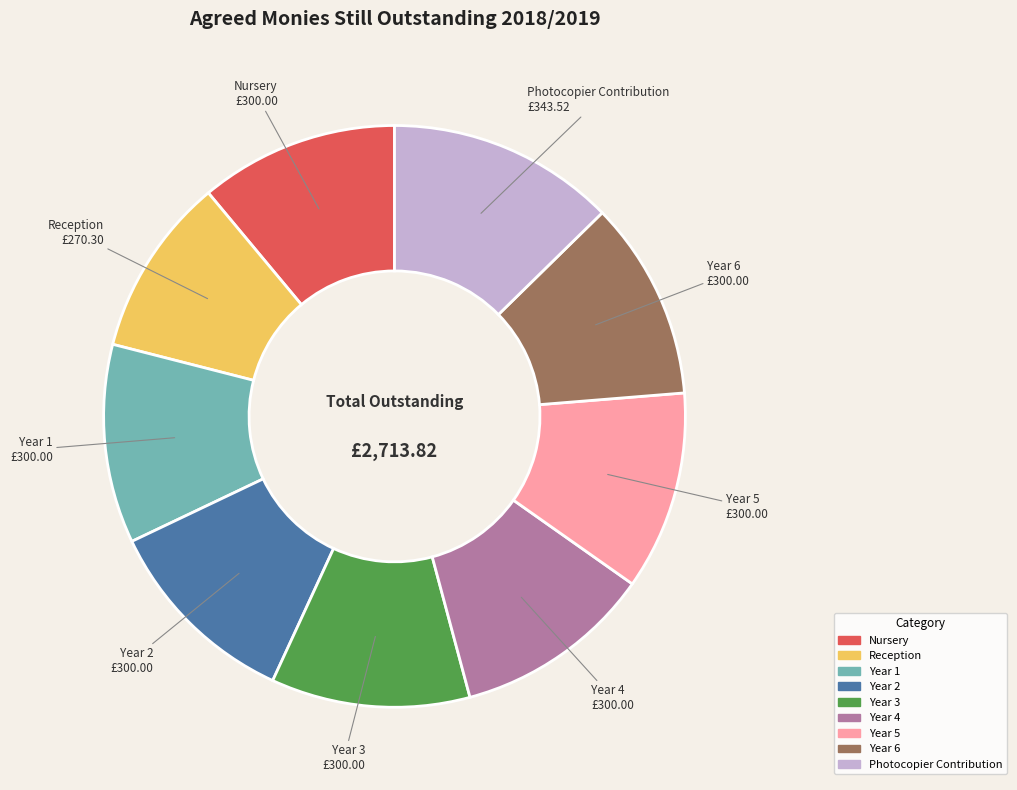

Is there a majority slice in this chart?

No